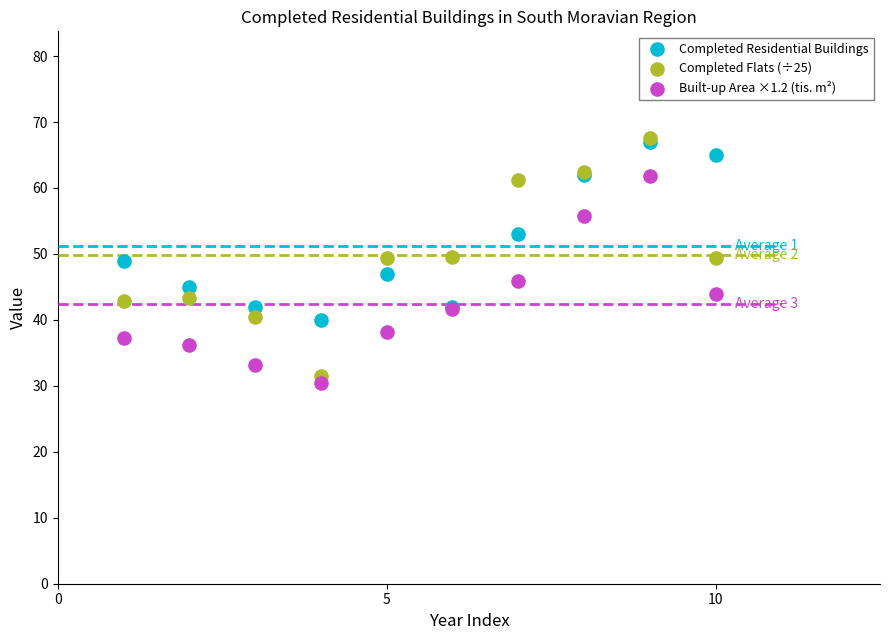

Which series has the largest Y range (max minus min)?

Completed Flats (÷25)